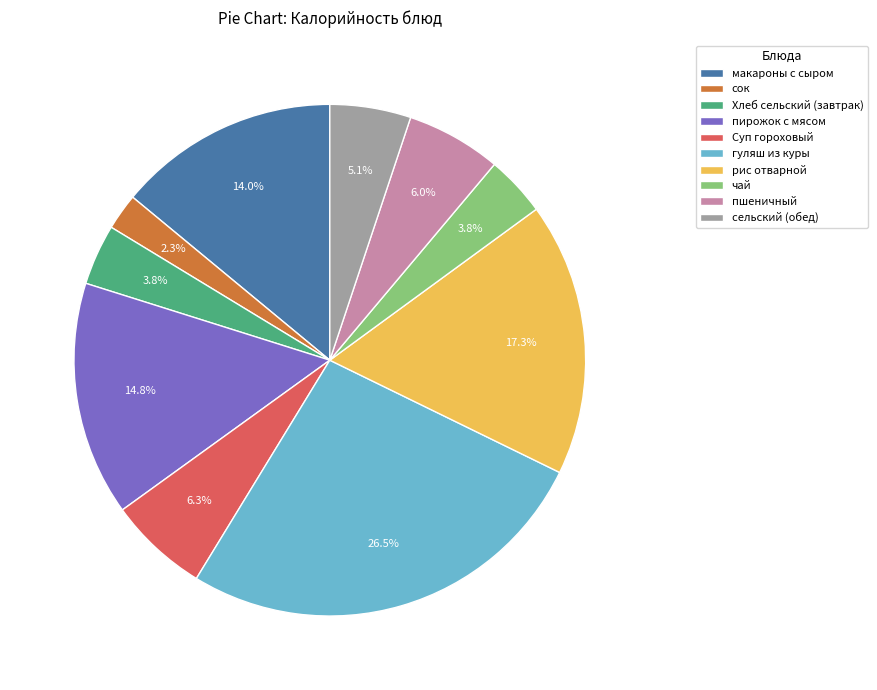

What is the ratio of the value at чай to the value at пирожок с мясом?

0.3